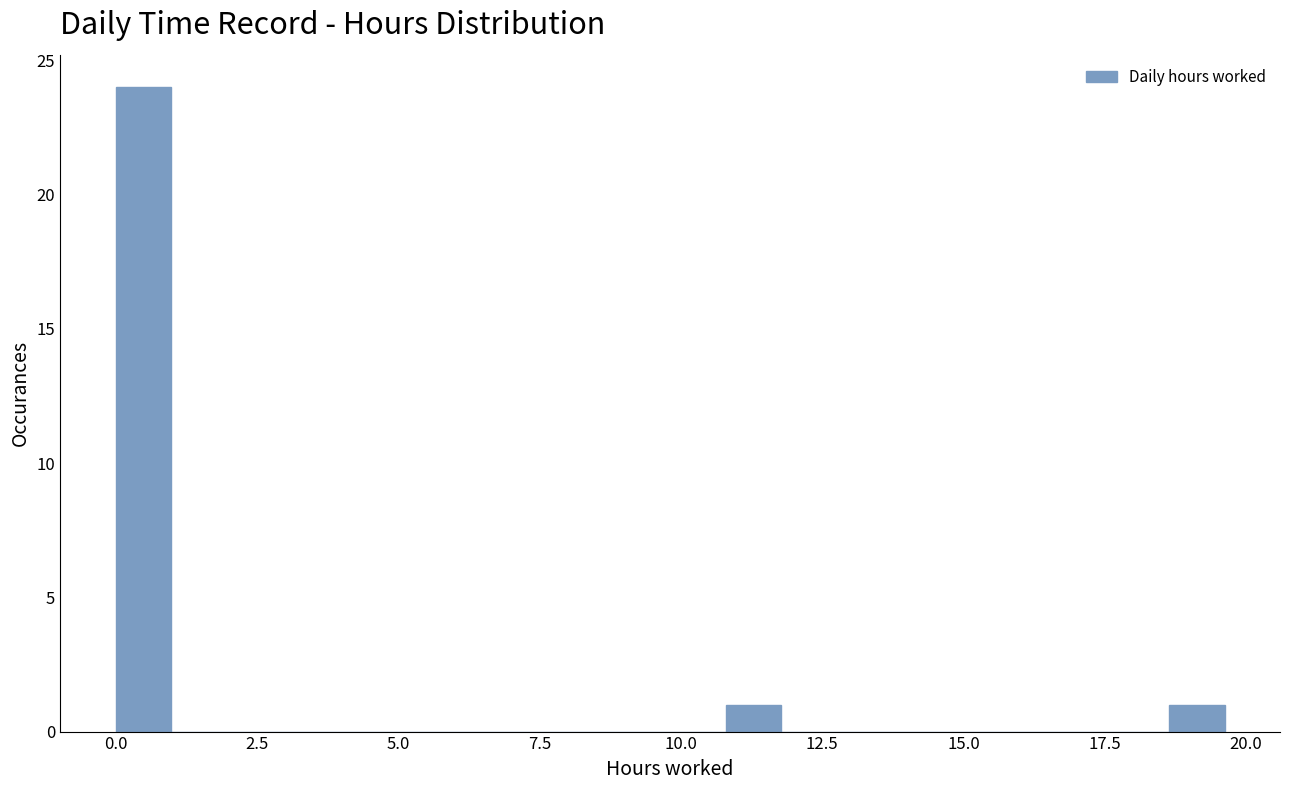

Read against the x-axis, roughly where is the centre of the tallest bar?

0.5